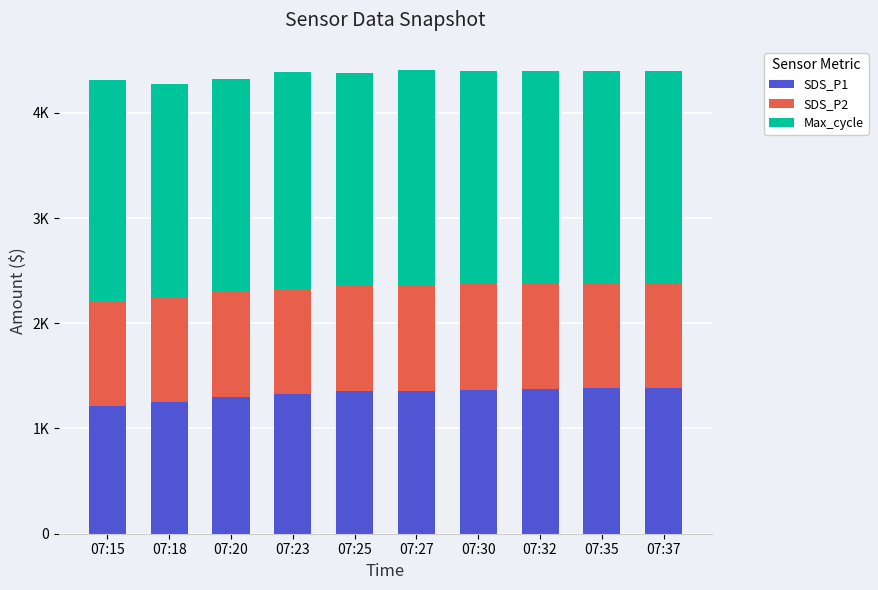

Does the chart contain stacked bars?

Yes